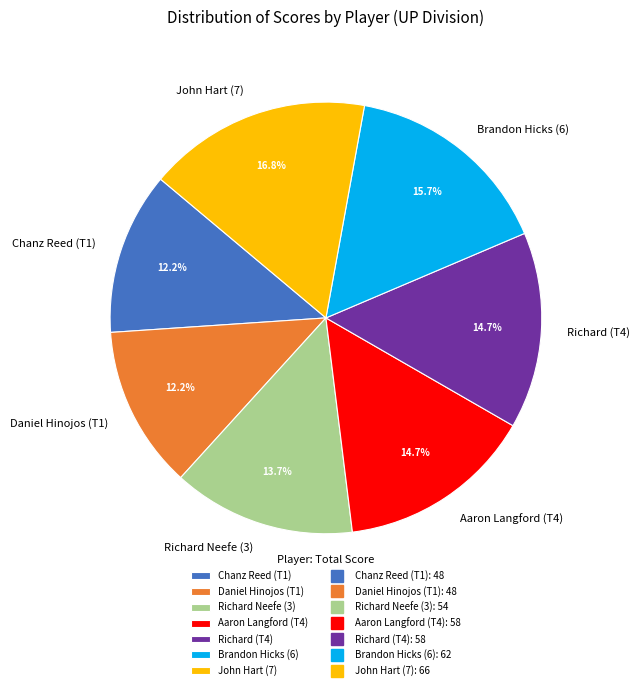

Which category has the biggest portion of the pie?

John Hart (7)